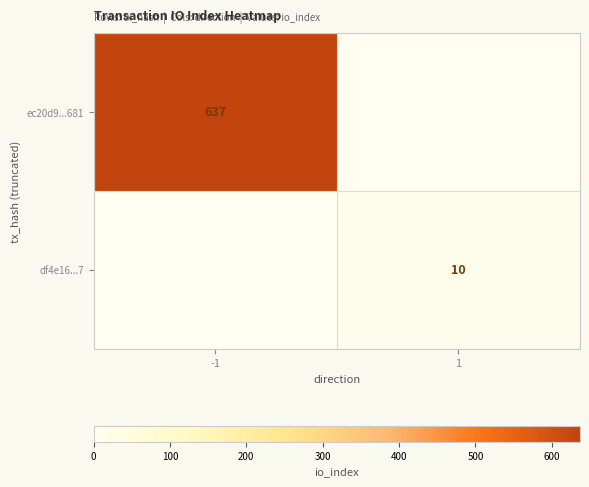

Is it true that ec20d9...681 equals 637 at -1?

True